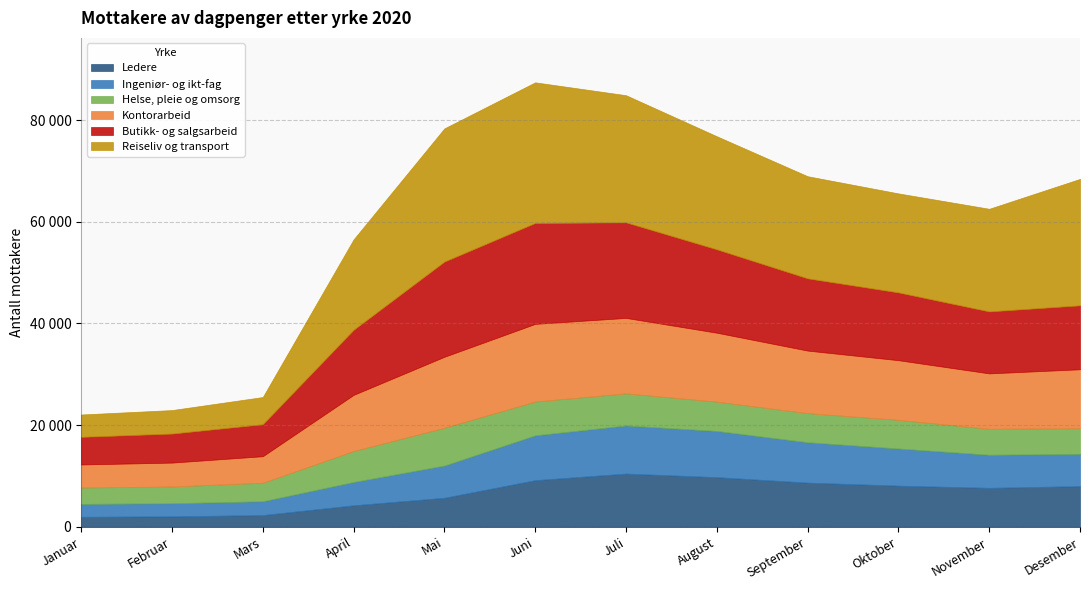

What is the difference between the highest and lowest values at Juni?

21007